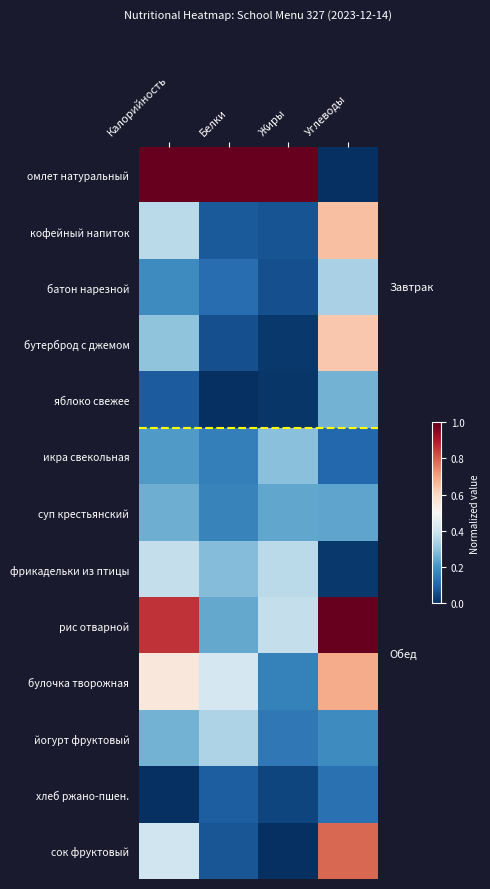

Which series has the largest total across all categories?

омлет натуральный